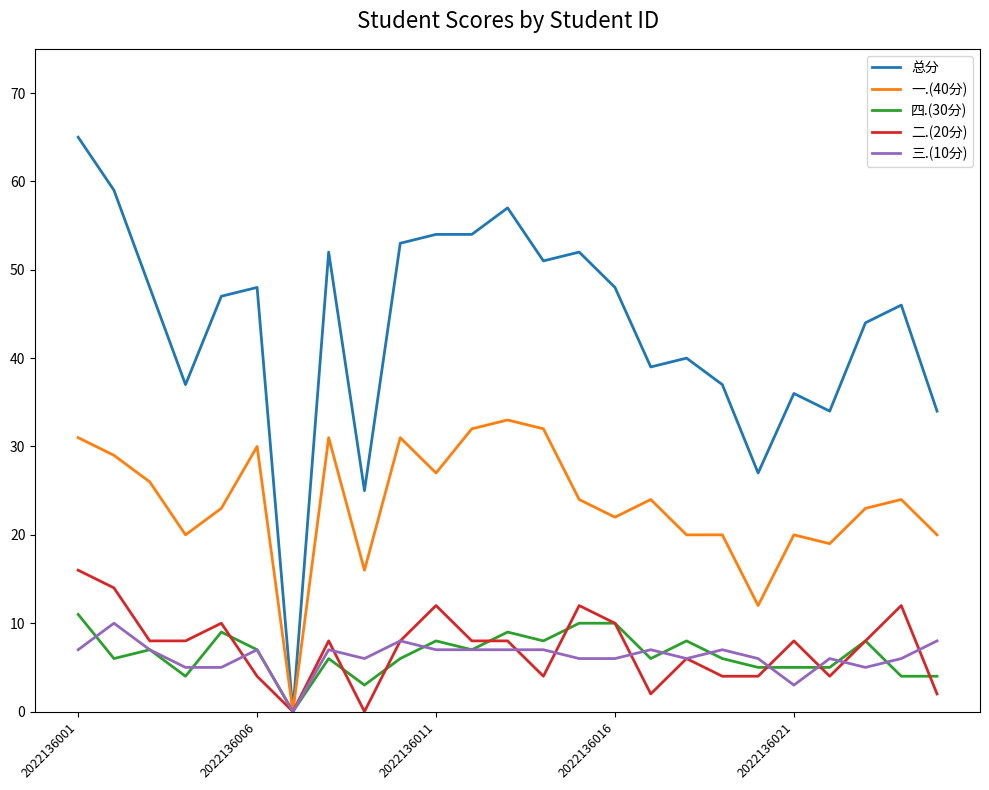

Count the 二.(20分) values in the range 4 to 10.

16